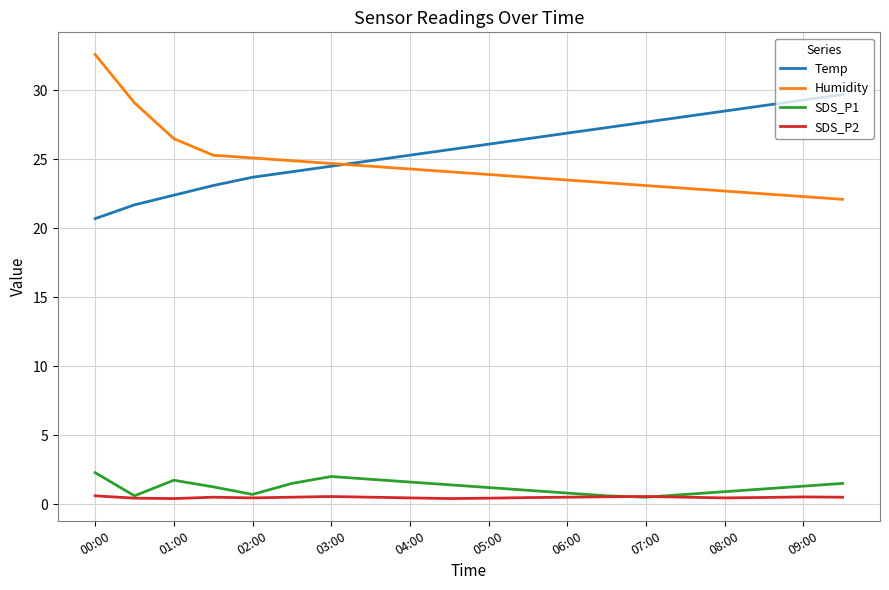

What is the lowest value of the SDS_P1 series?

0.5